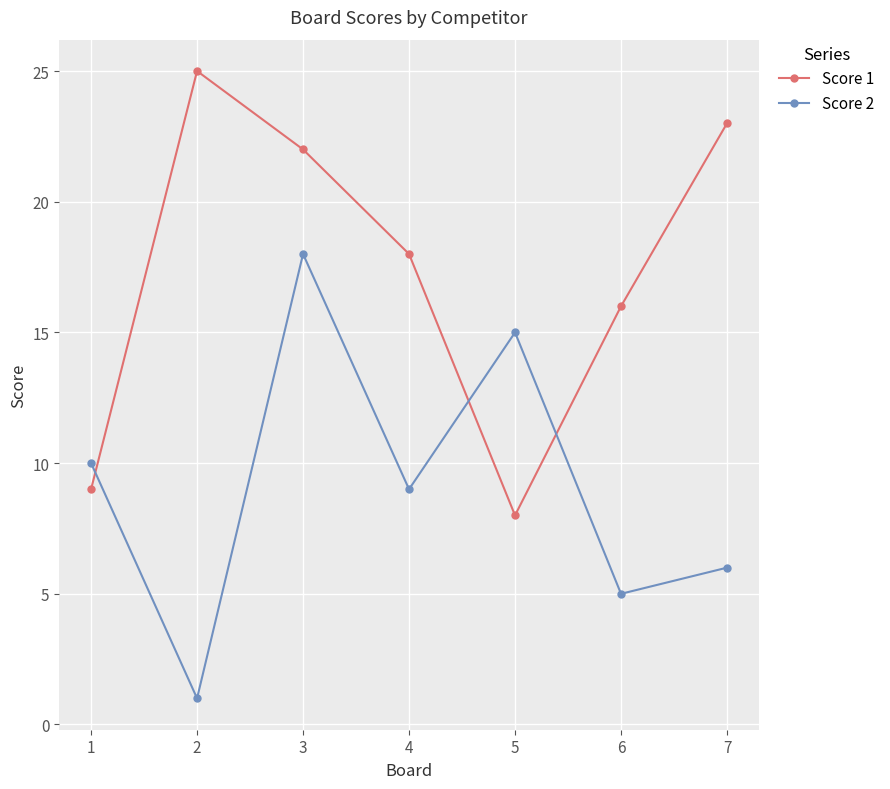

What is the total value across all series at 3?

40